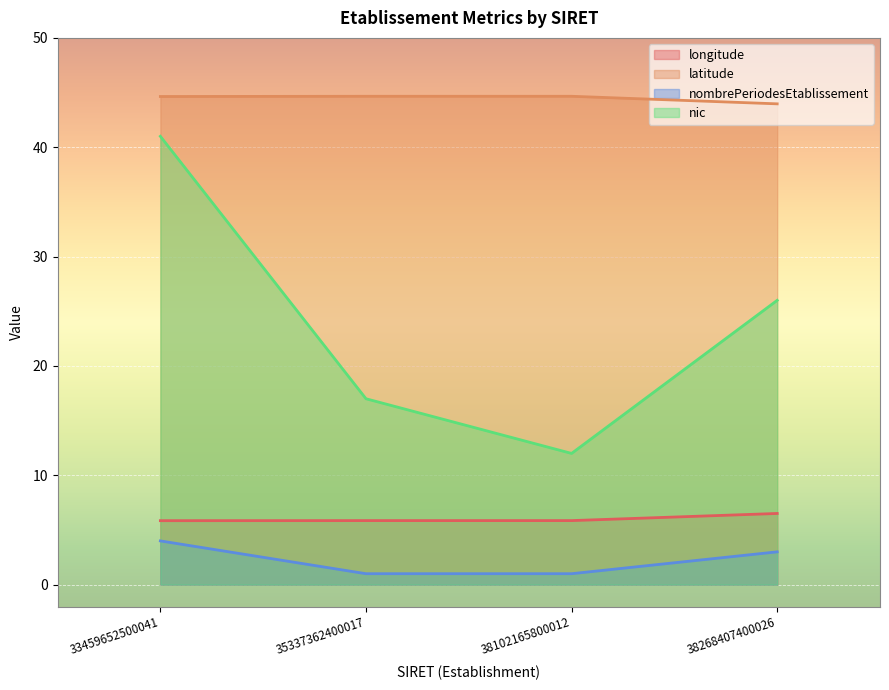

What is the value of the nic point at the 4th from the left?

26.0